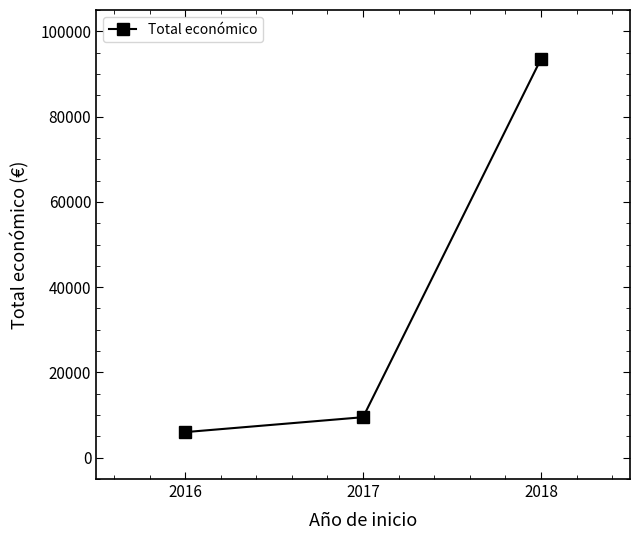

Reading left to right, transcribe all the data shown in this chart.

6000	9500	93530